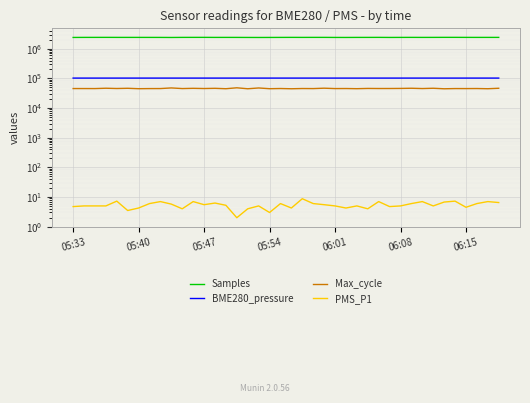

Between 15 and 36, which series saw the biggest shift?

Samples